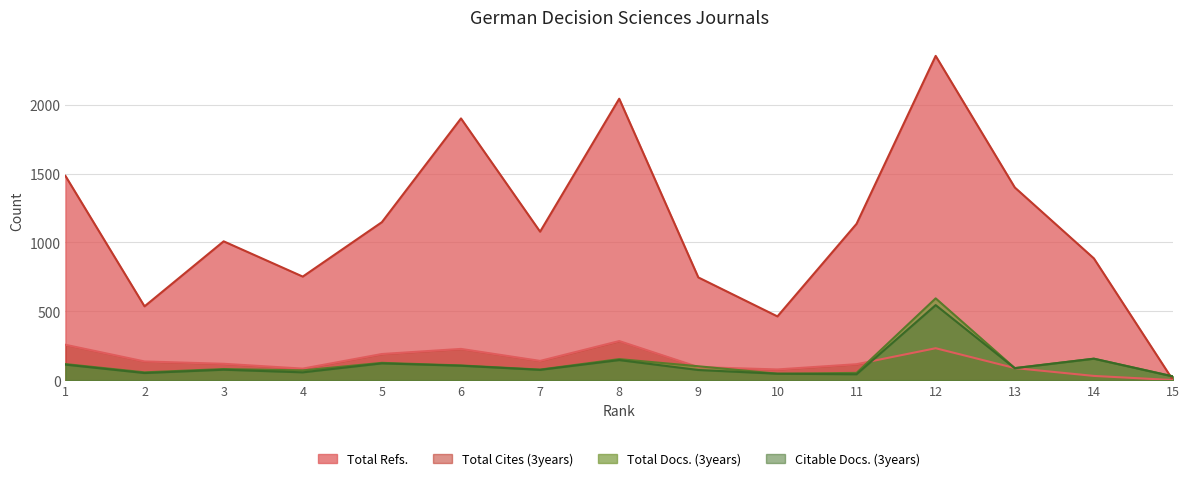

What is the sum of the Total Docs. (3years) values at 6 and 5?

233